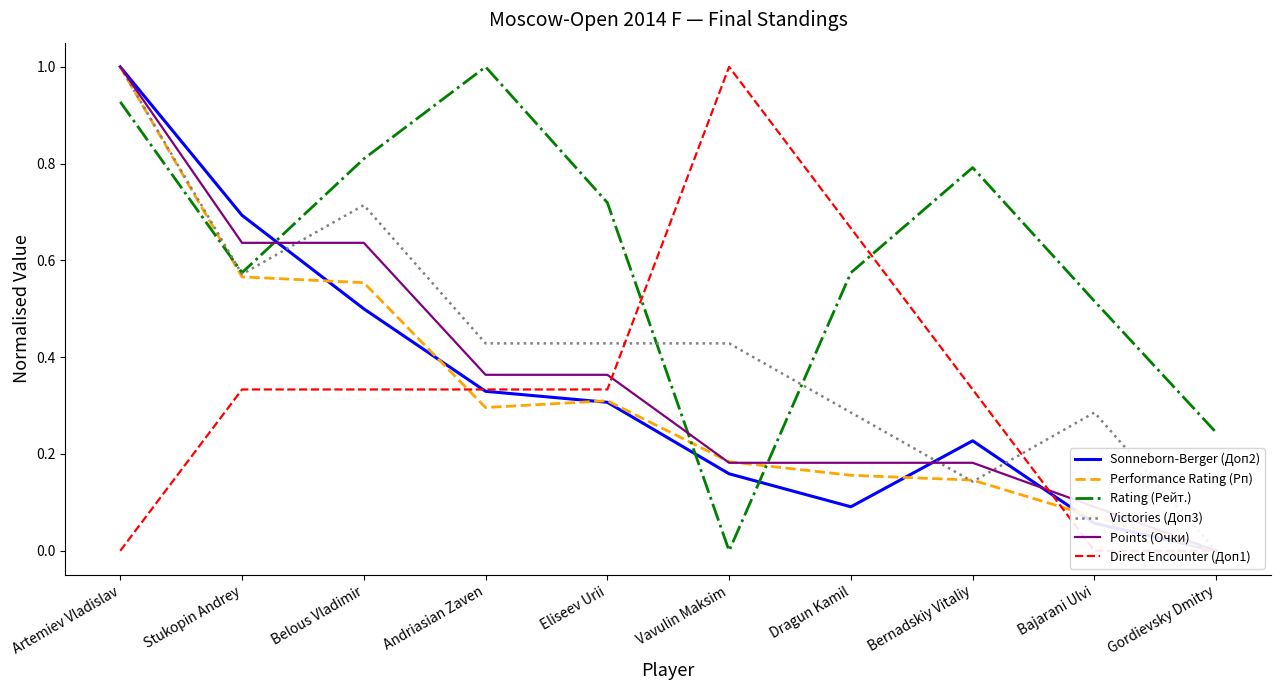

What is the label of the 2nd point from the left?

Stukopin Andrey